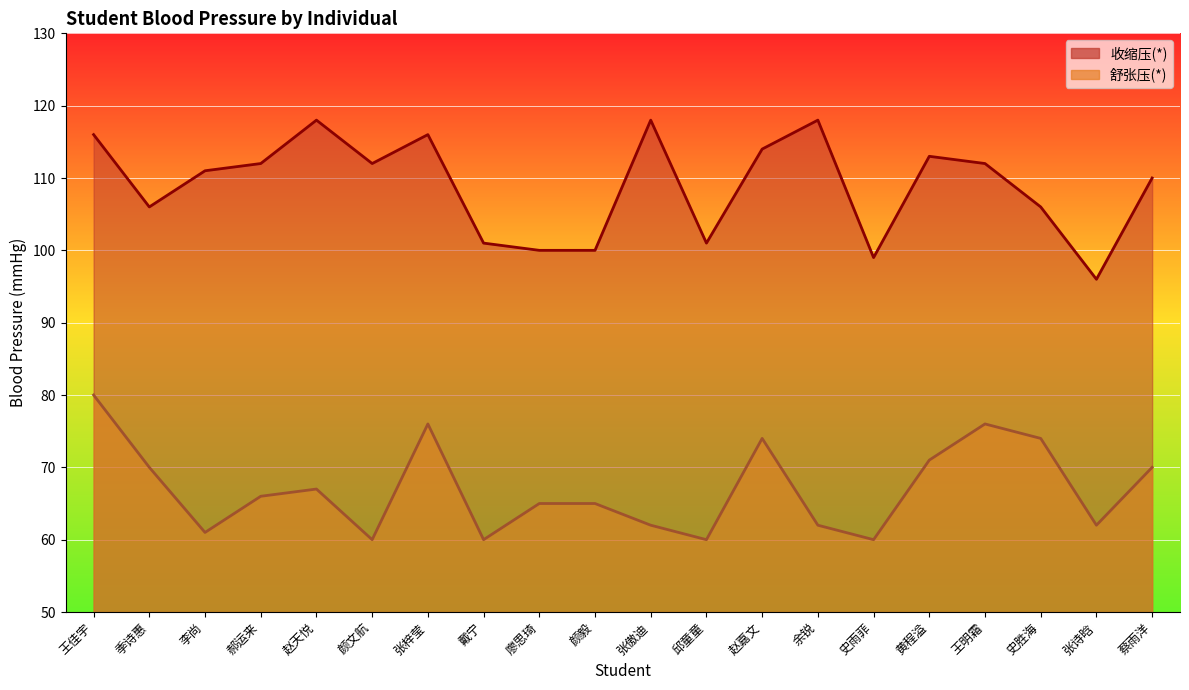

Does the chart display data point markers on the line(s)?

No